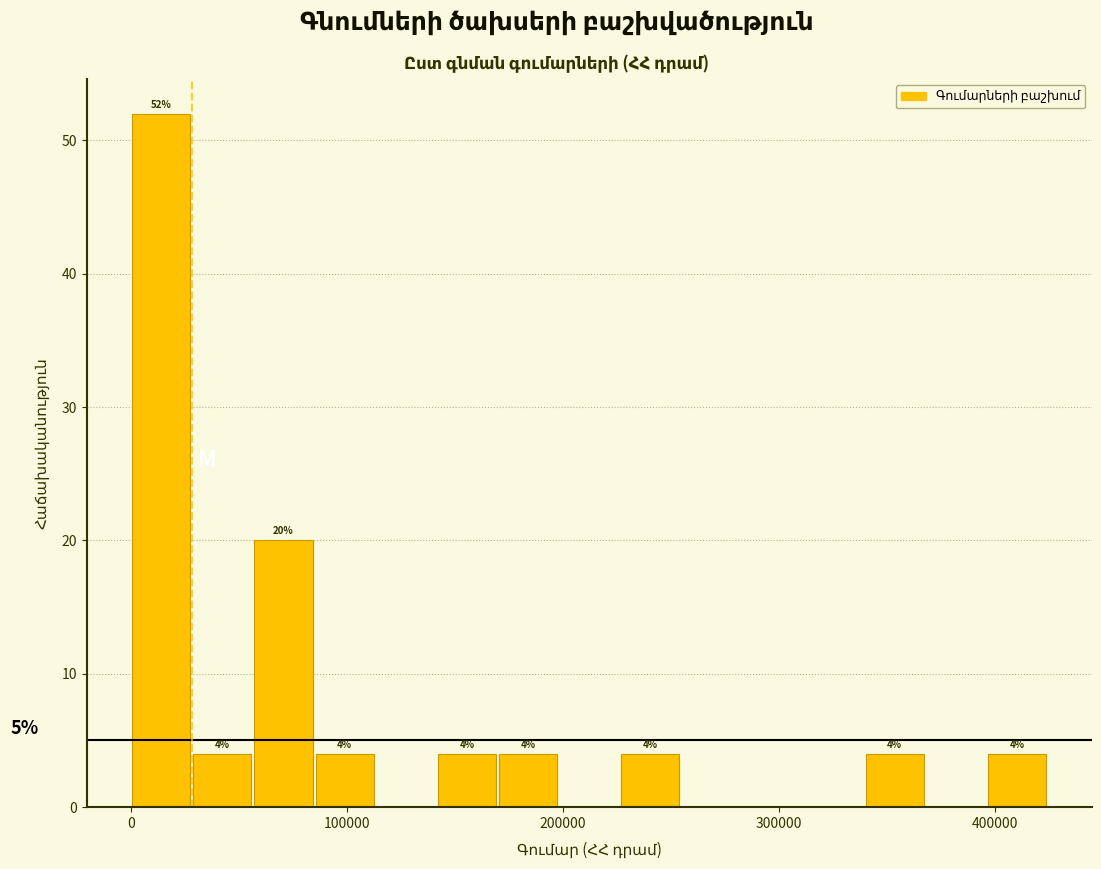

Read against the x-axis, roughly where is the centre of the tallest bar?

10000